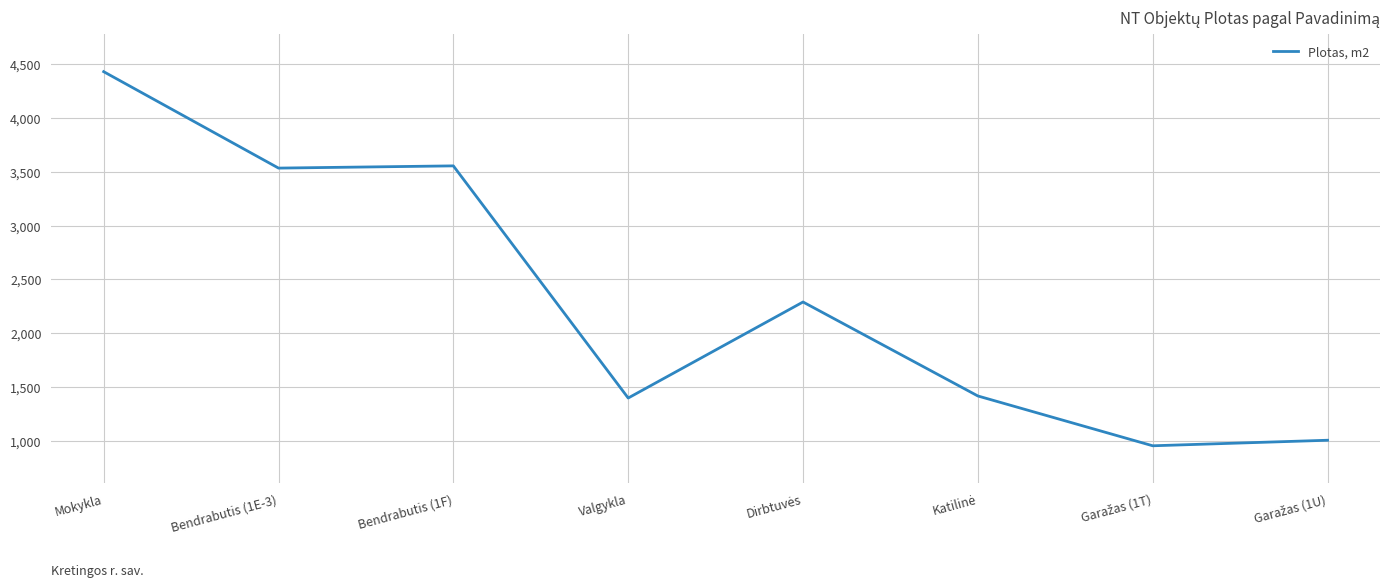

How many categories are shown in the chart?

8